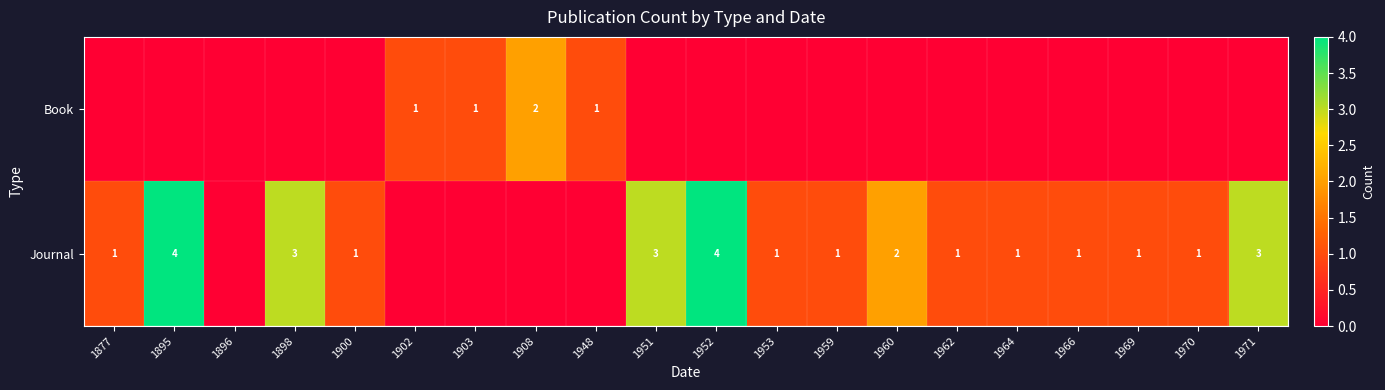

At how many categories does at least one series exceed 2?

5